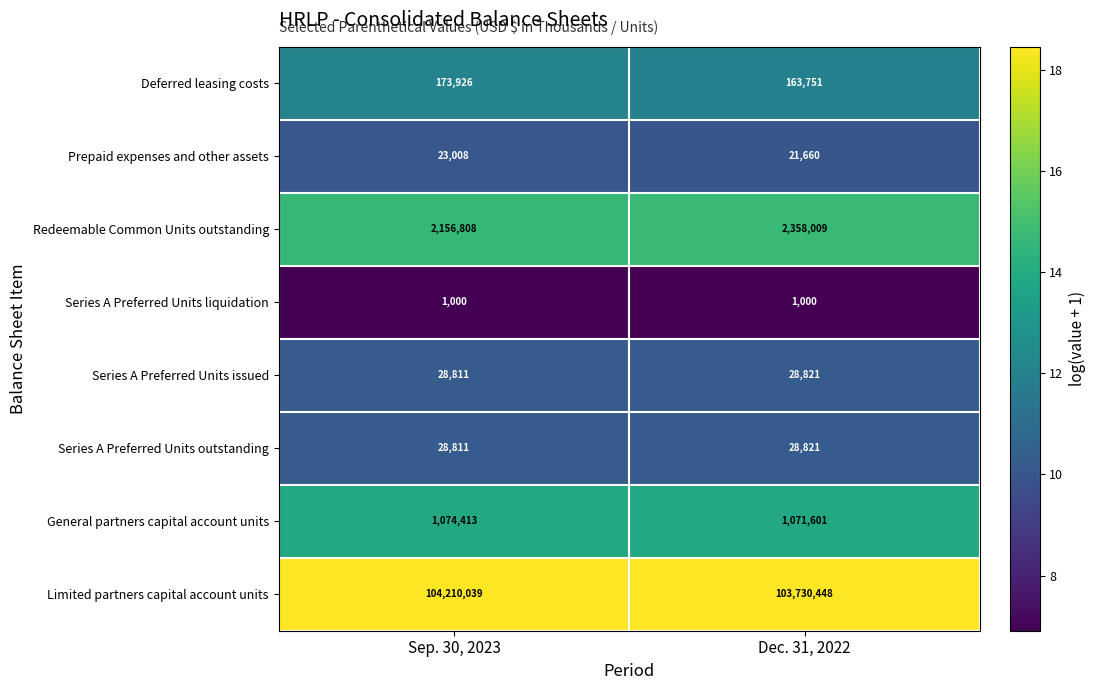

Which series has the largest total across all categories?

Limited partners capital account units